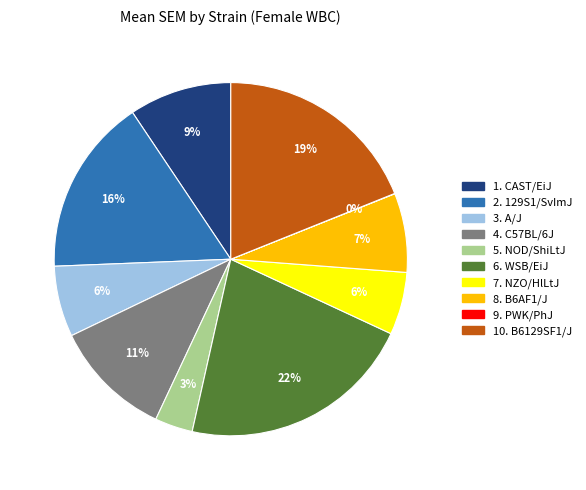

Is there a majority slice in this chart?

No